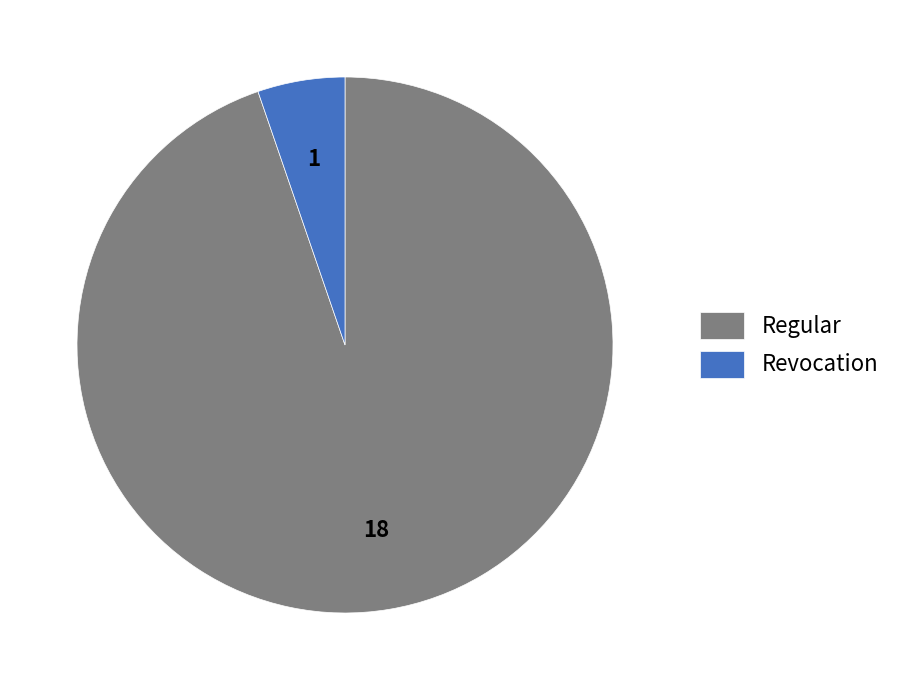

Between Regular and Revocation, which is larger?

Regular